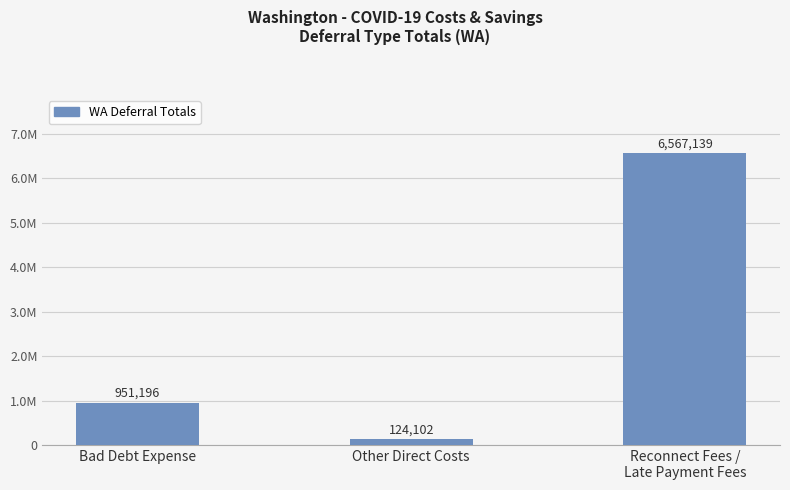

What is the label of the 3rd bar from the left?

Reconnect Fees /
Late Payment Fees